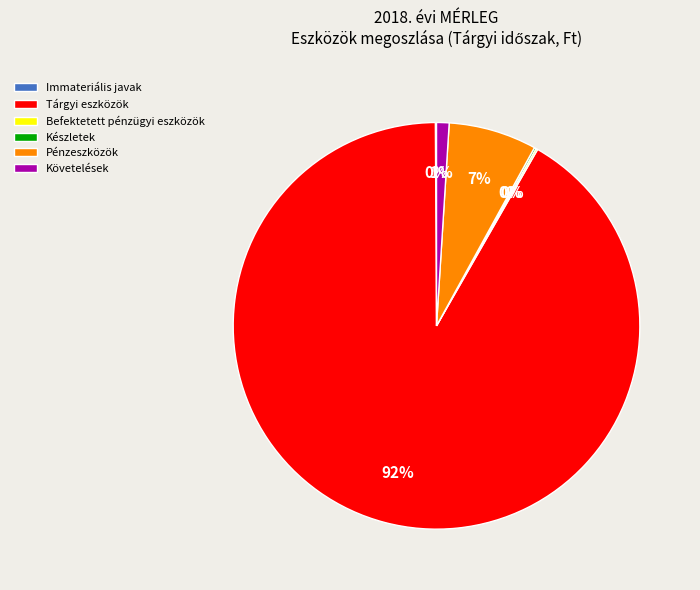

The Tárgyi eszközök slice represents 92% of the pie. True or false?

True